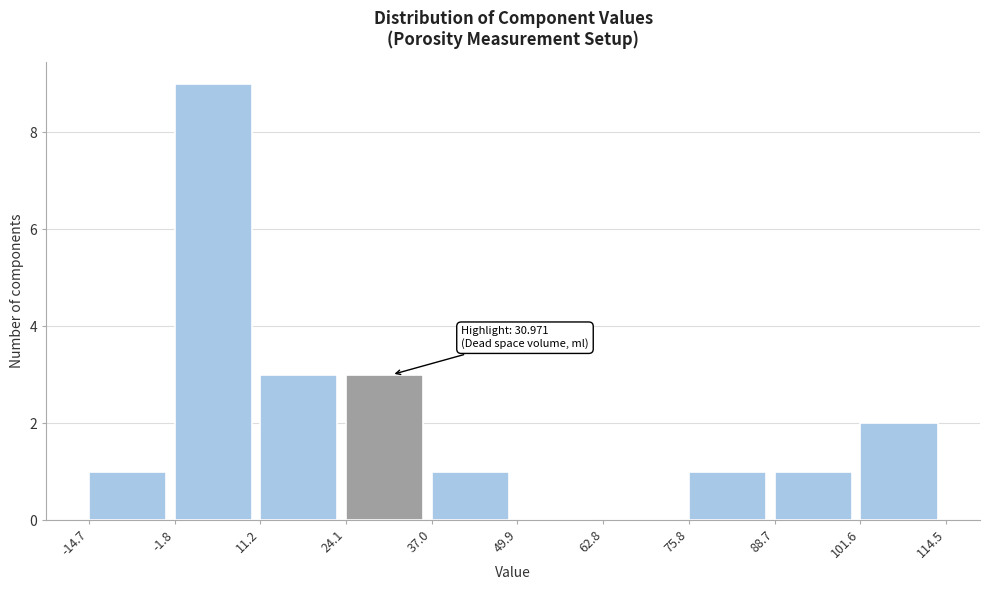

Which range on the x-axis has the tallest bar?

-1.8 to 11.2